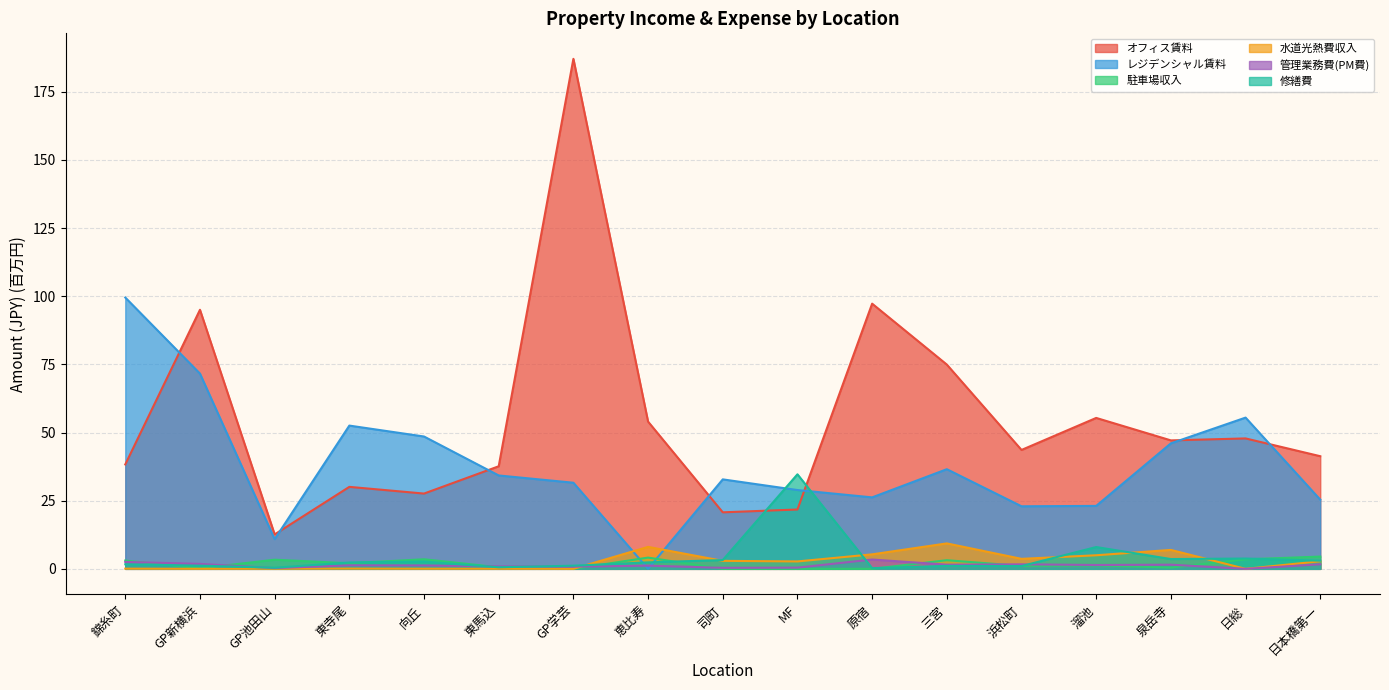

Rank the series by their maximum value, from highest to lowest.

オフィス賃料, レジデンシャル賃料, 修繕費, 水道光熱費収入, 駐車場収入, 管理業務費(PM費)